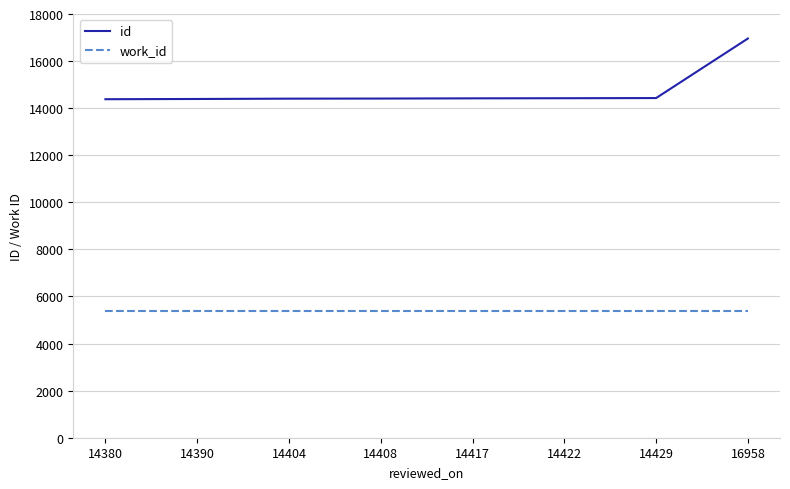

At how many categories does at least one series exceed 14617?

1